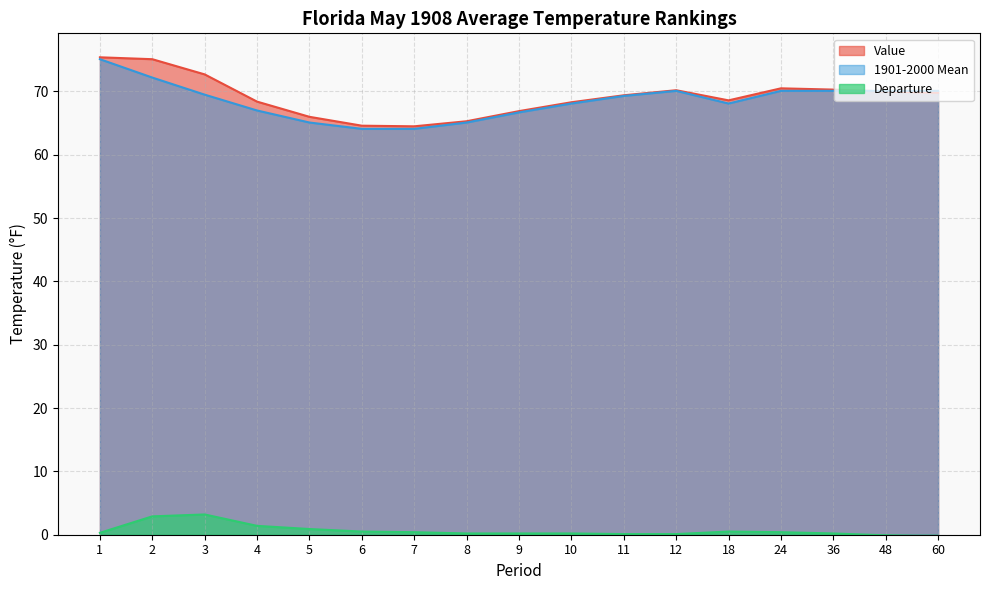

How many intersections are there between Value and 1901-2000 Mean?

1